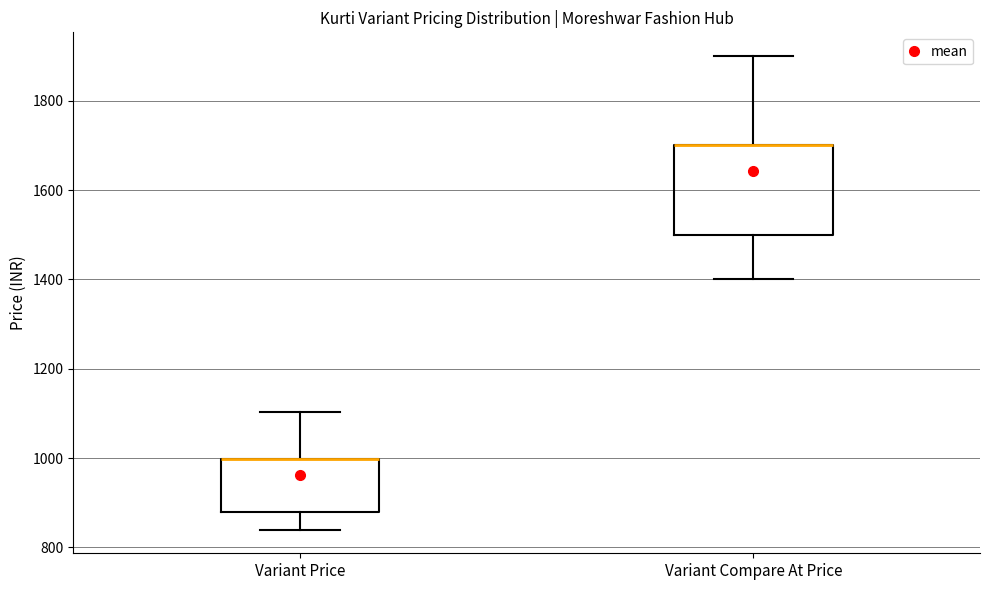

Where does the upper whisker of the box for Variant Compare At Price end on the y-axis? The values are not printed on the chart, so give them approximately, as read against the axis.

1900